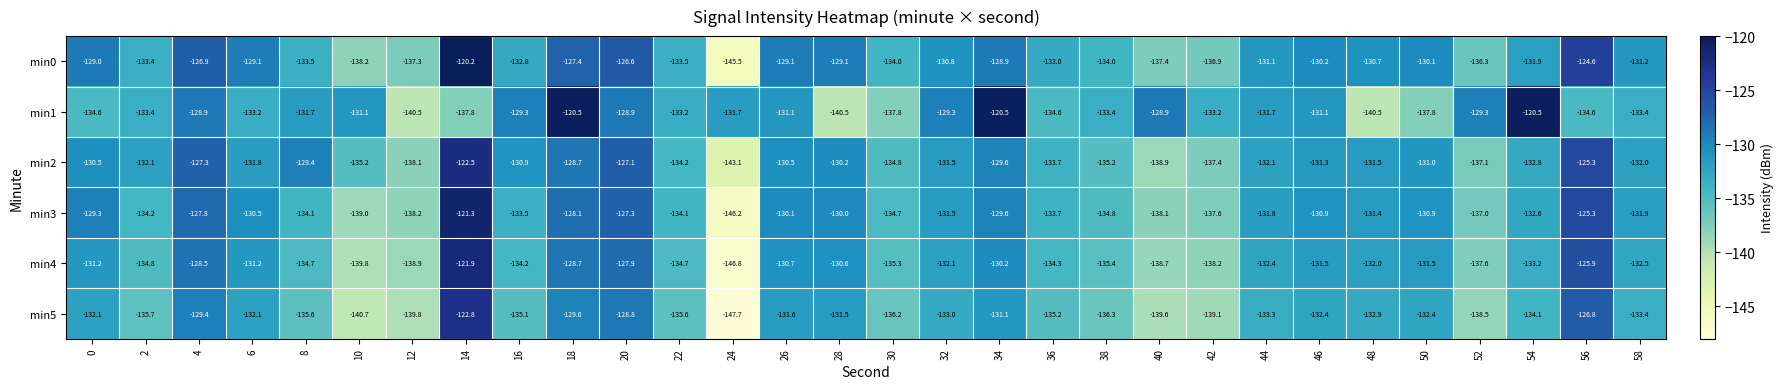

What is the sum of all min5 values?

-4022.4